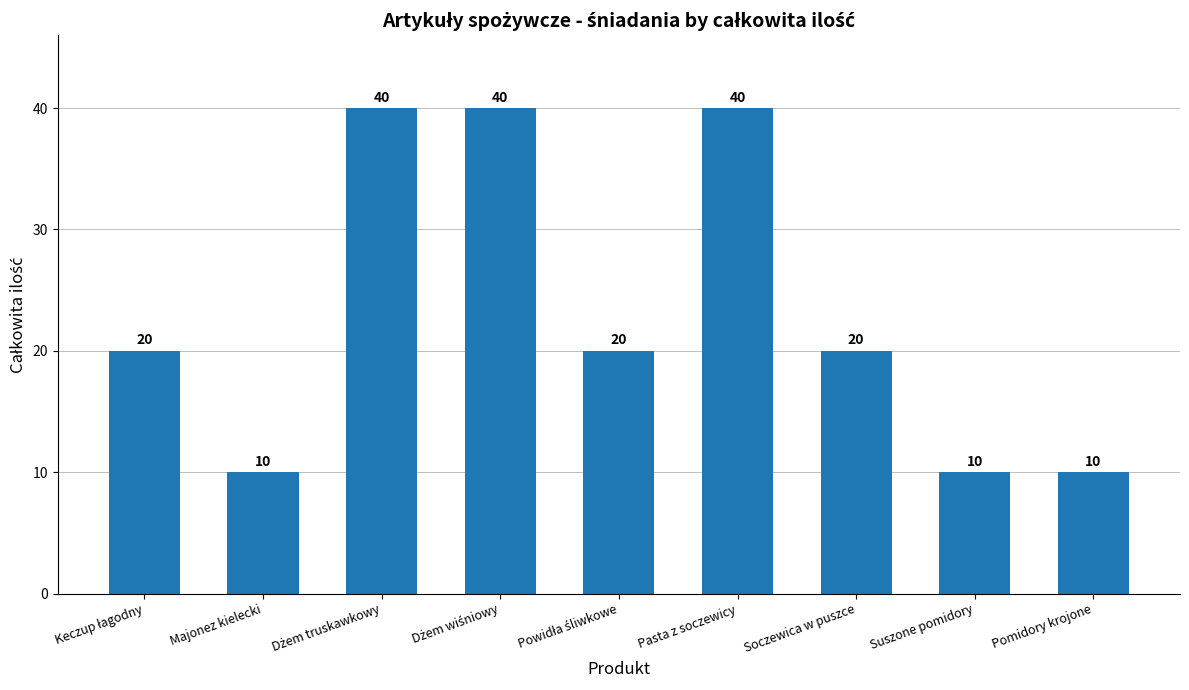

Reading left to right, list all the values displayed in this chart.

20	10	40	40	20	40	20	10	10